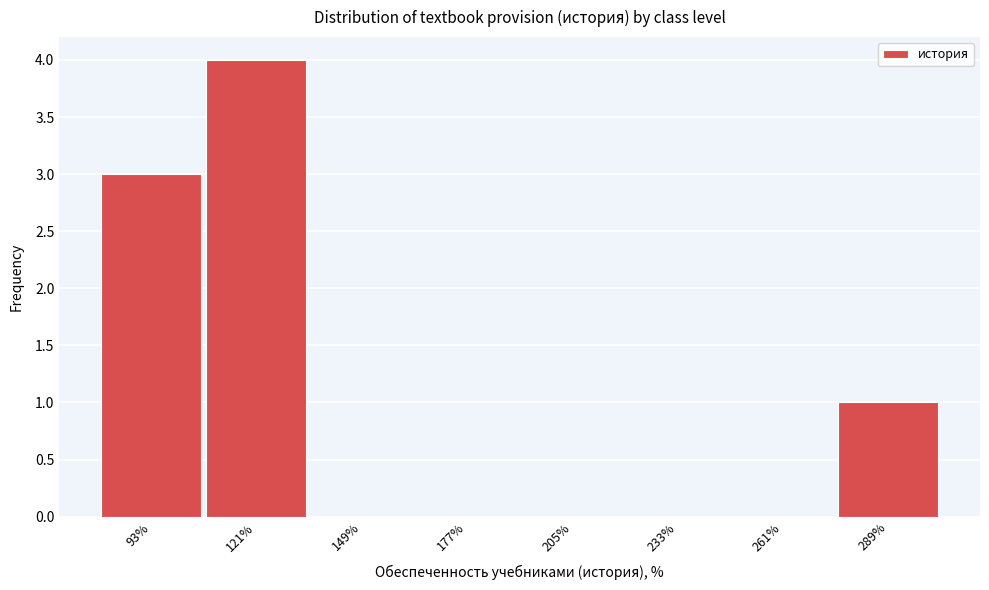

Reading left to right, what are all the values shown in this chart?

93%=3	121%=4	149%=0	177%=0	205%=0	233%=0	261%=0	289%=1